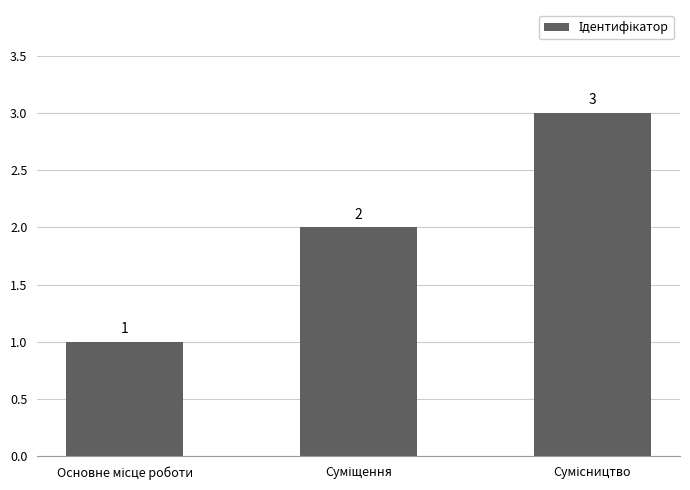

What is the maximum value shown in the chart?

3